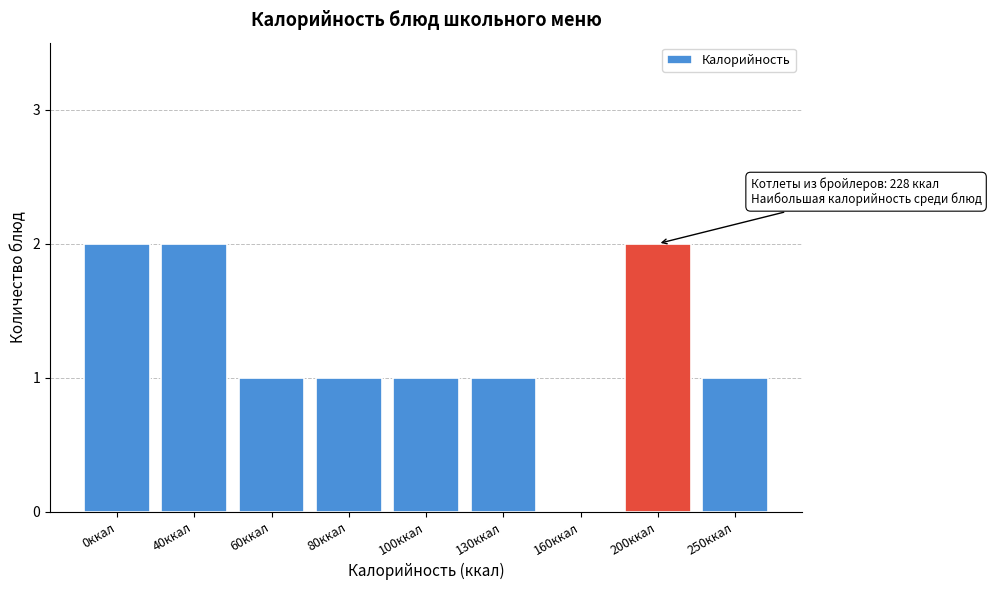

Reading left to right, list all the values displayed in this chart.

0ккал=2	40ккал=2	60ккал=1	80ккал=1	100ккал=1	130ккал=1	160ккал=0	200ккал=2	250ккал=1